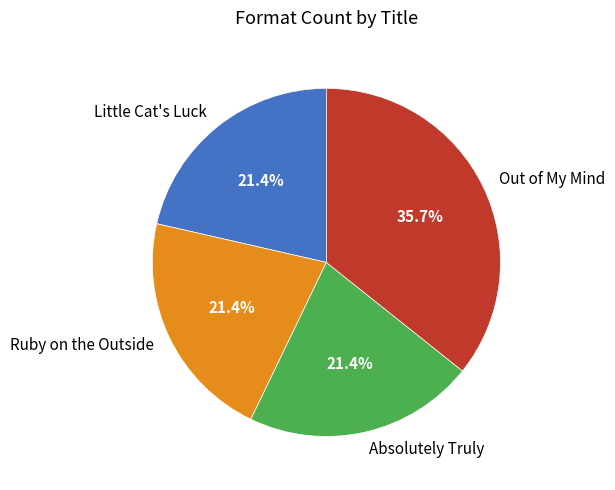

What portion of the pie excludes Absolutely Truly?

78.6%